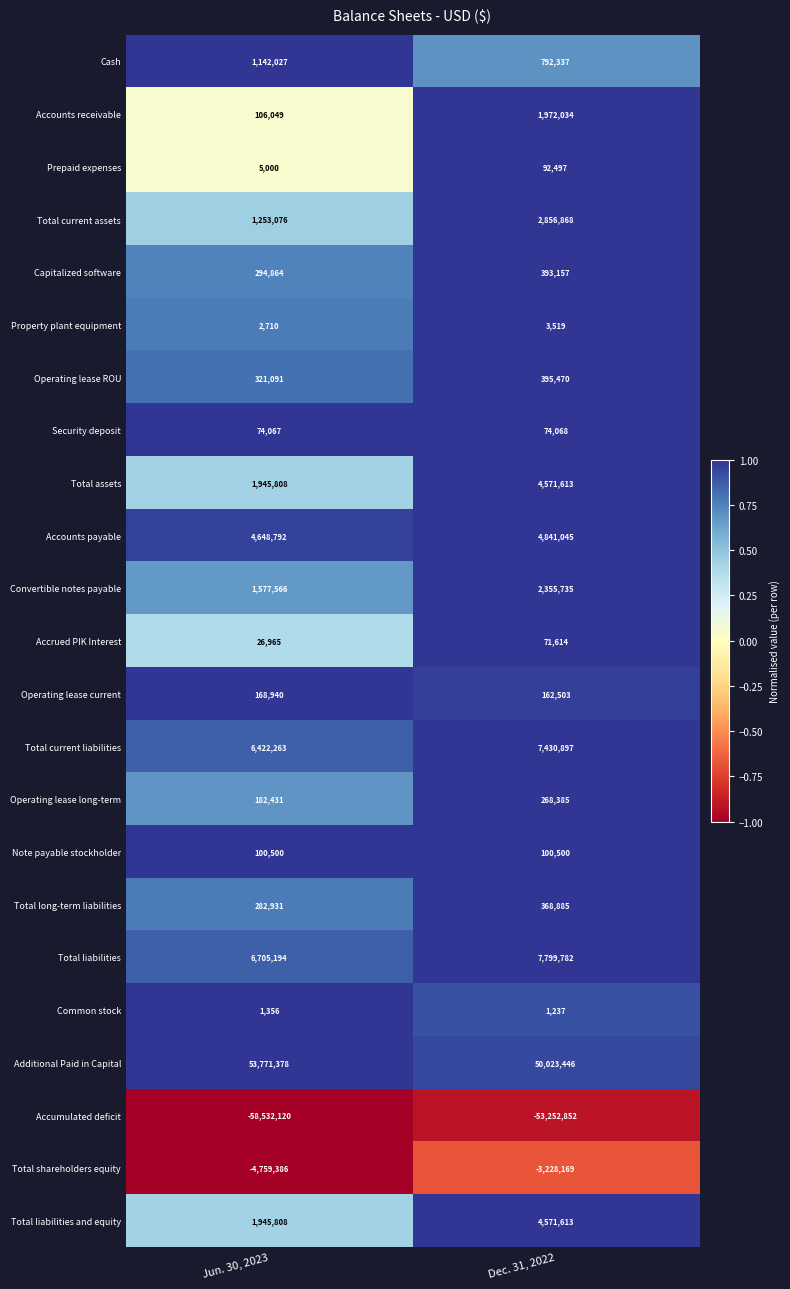

Rank the categories by Capitalized software value from highest to lowest.

Dec. 31, 2022, Jun. 30, 2023